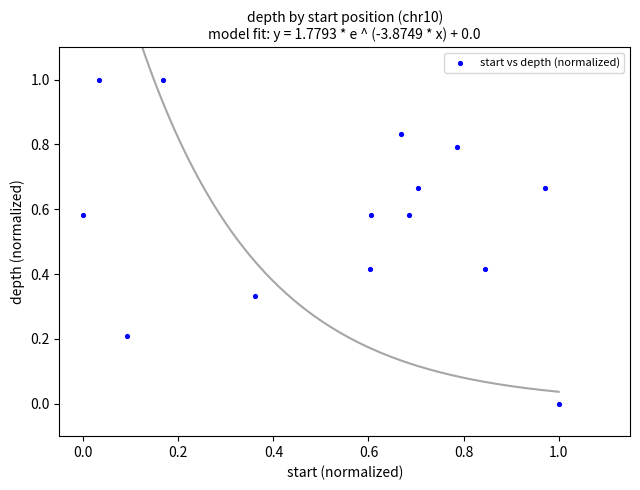

What is the range of X values (max minus min)?

1.0